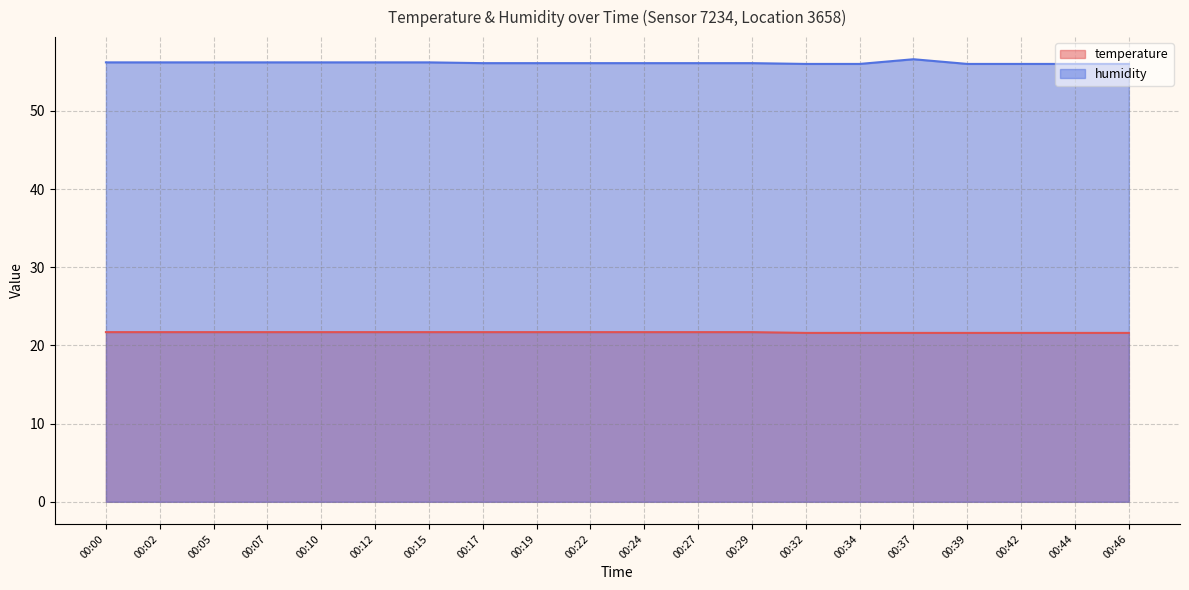

True or false: temperature and humidity intersect in this chart.

False